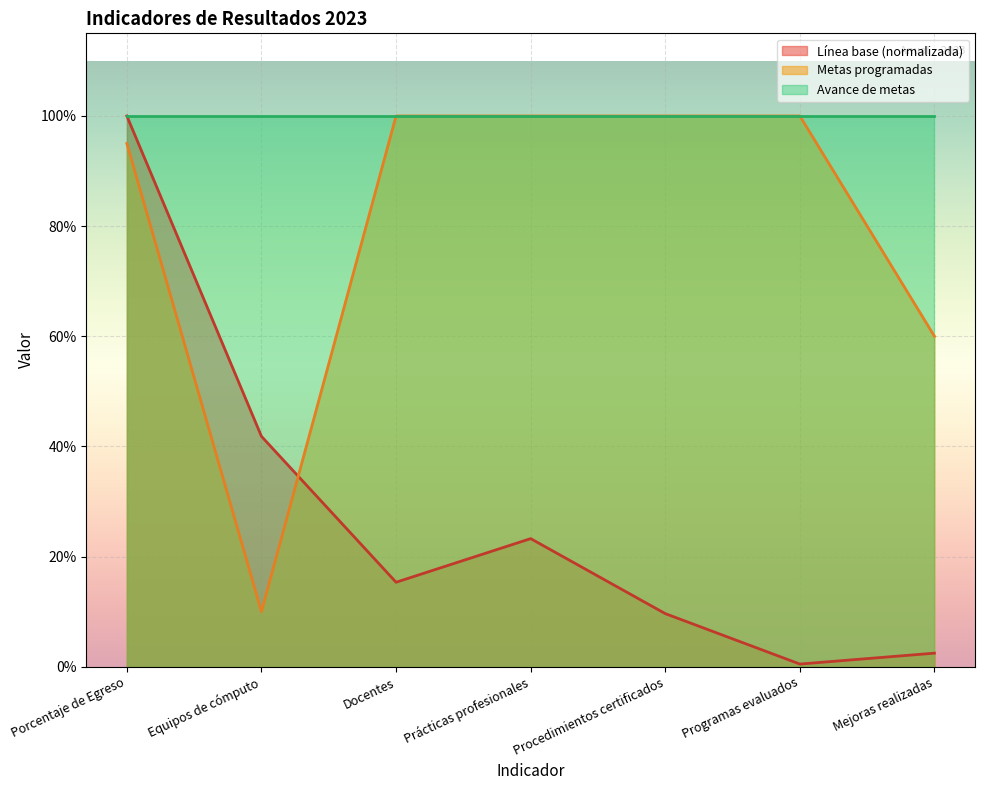

Between Programas evaluados and Docentes, which is larger?

Docentes